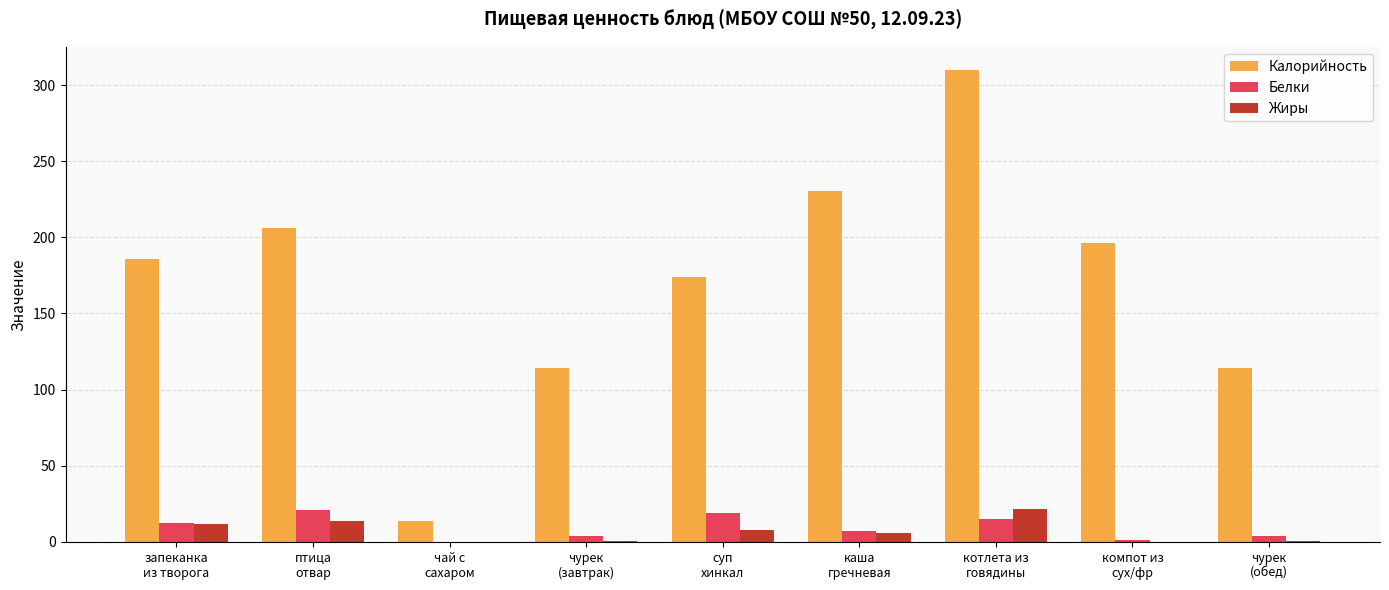

At which label does Белки first exceed 7?

запеканка
из творога